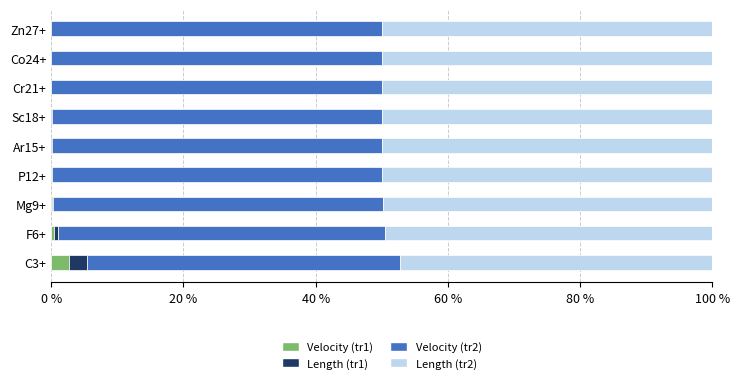

How many distinct data groups are displayed?

4